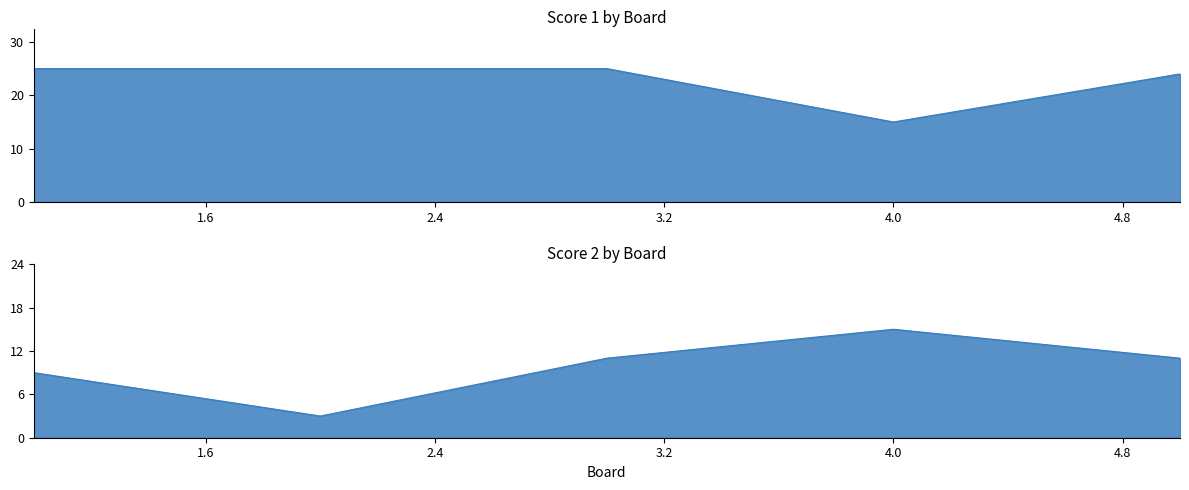

The value of Score 2 at 4 is 22. True or false?

False